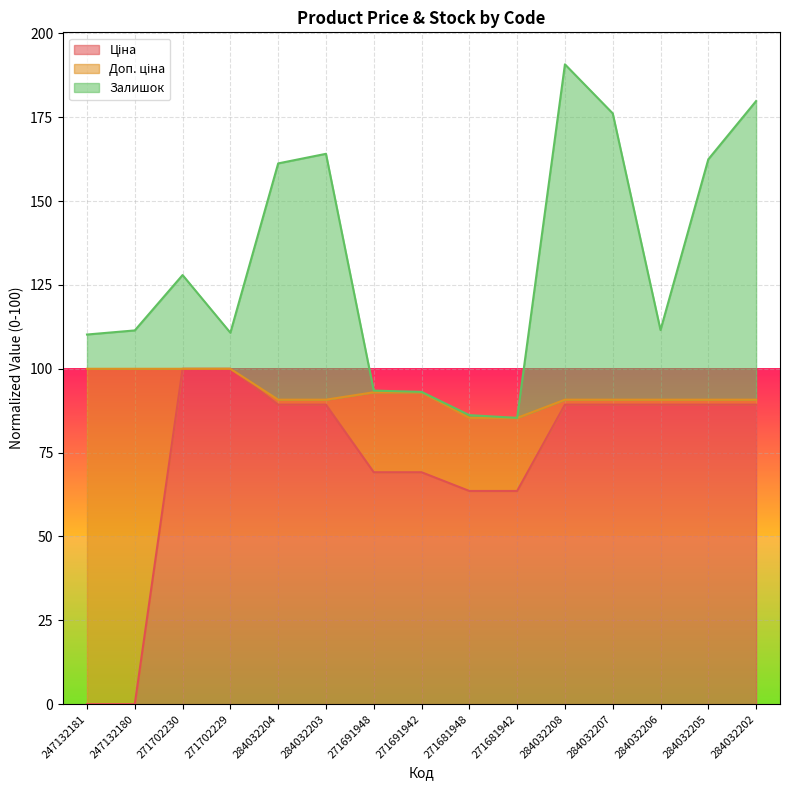

True or false: Ціна has more than 1 points higher than both neighbors.

False